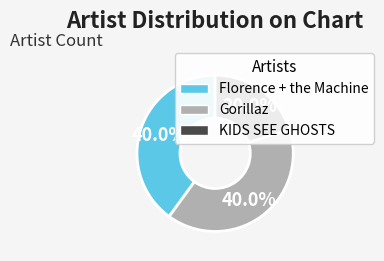

What is the ratio of the value at KIDS SEE GHOSTS to the value at Florence + the Machine?

0.5